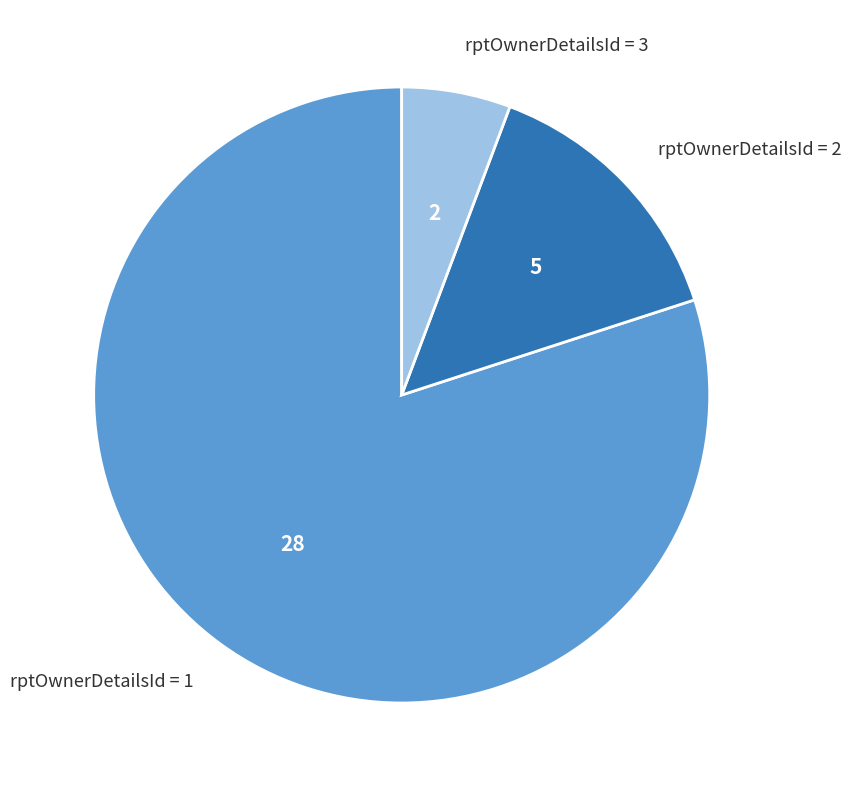

Does any single category account for the majority?

Yes